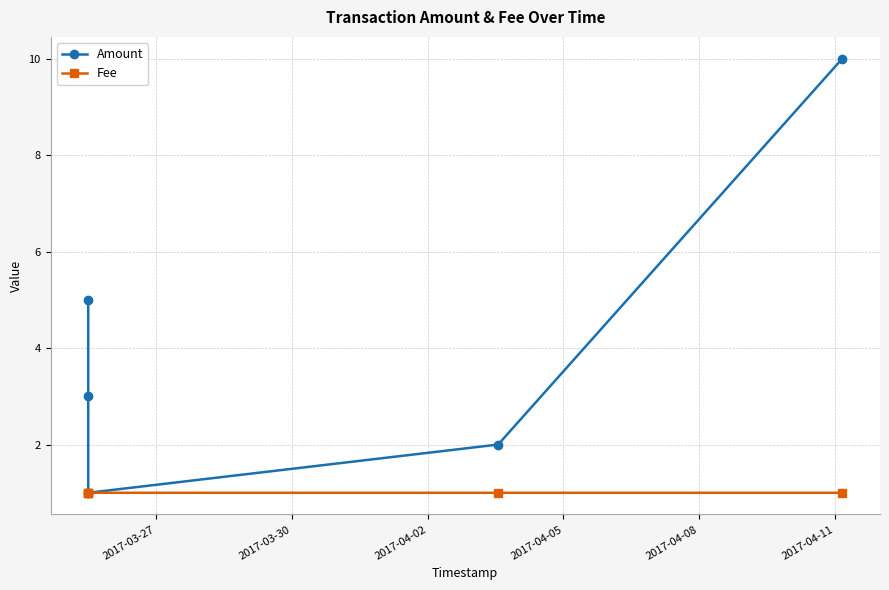

What is the sum of all Amount values?

21.0